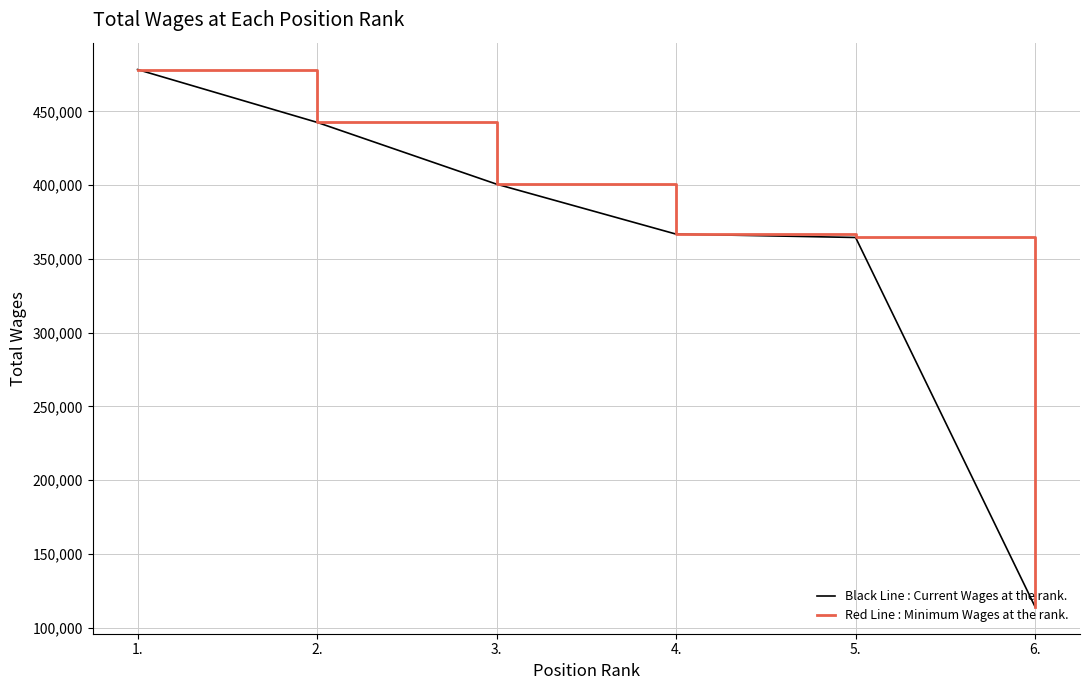

Does the chart have visible grid lines?

Yes